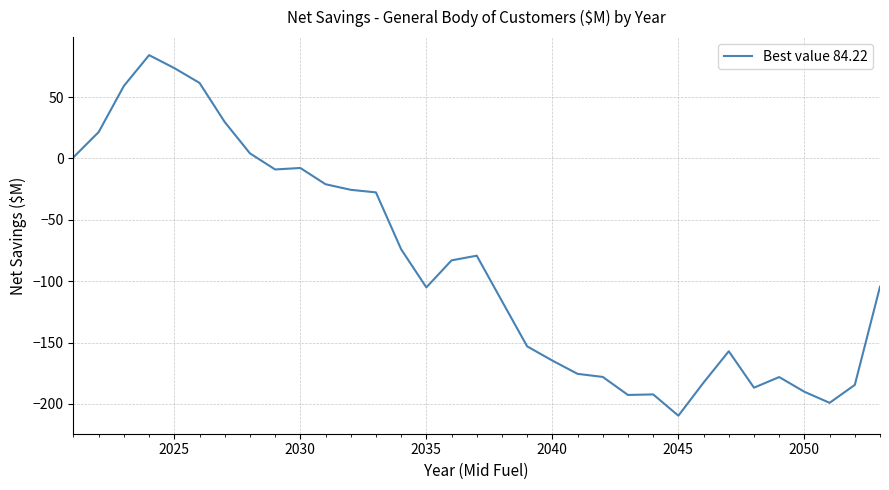

What is the maximum value shown in the chart?

84.2